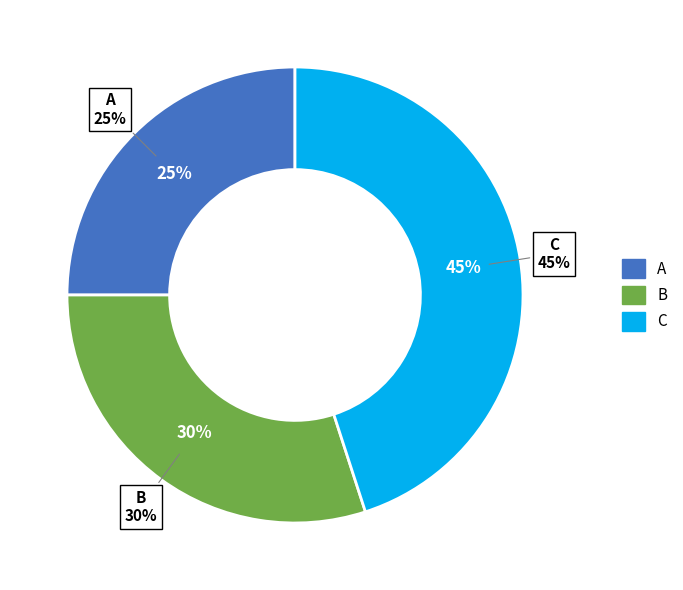

To the nearest percent, what is the average slice percentage?

33%